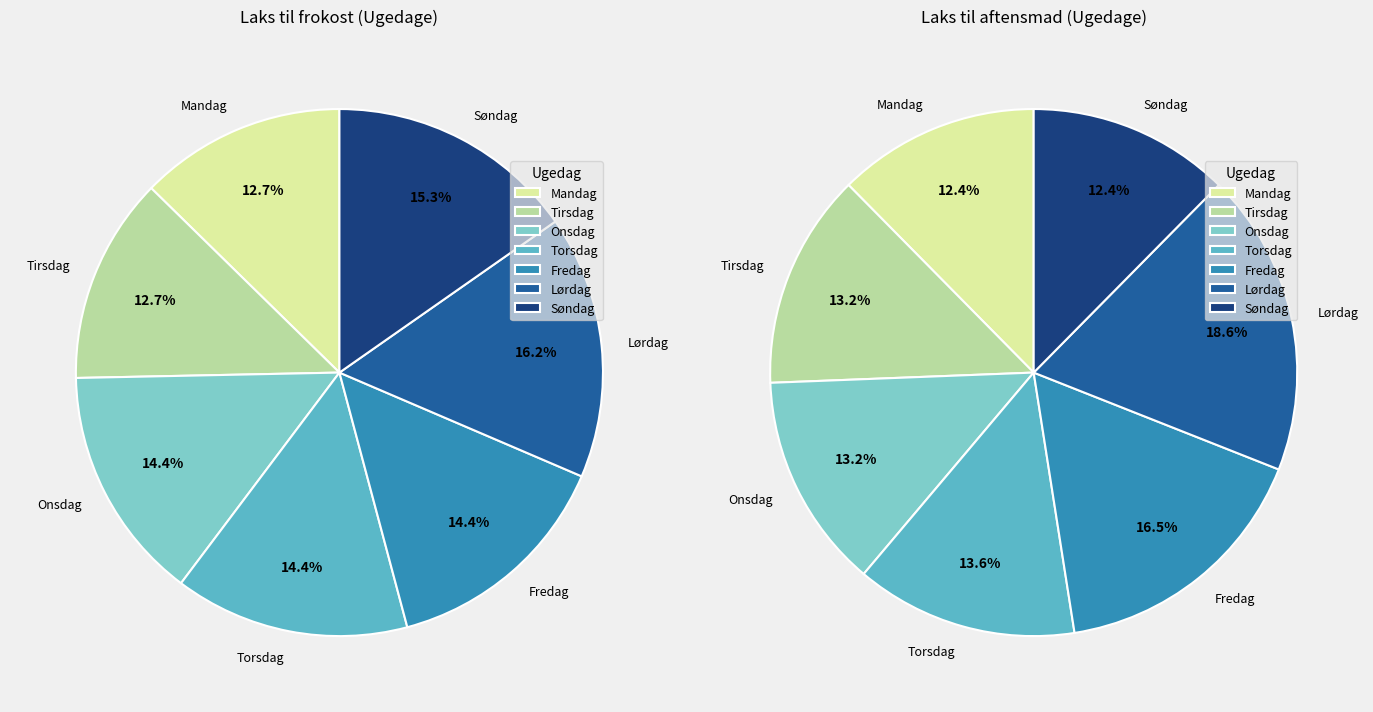

What is the total percentage of Mandag and Søndag?

27.9%